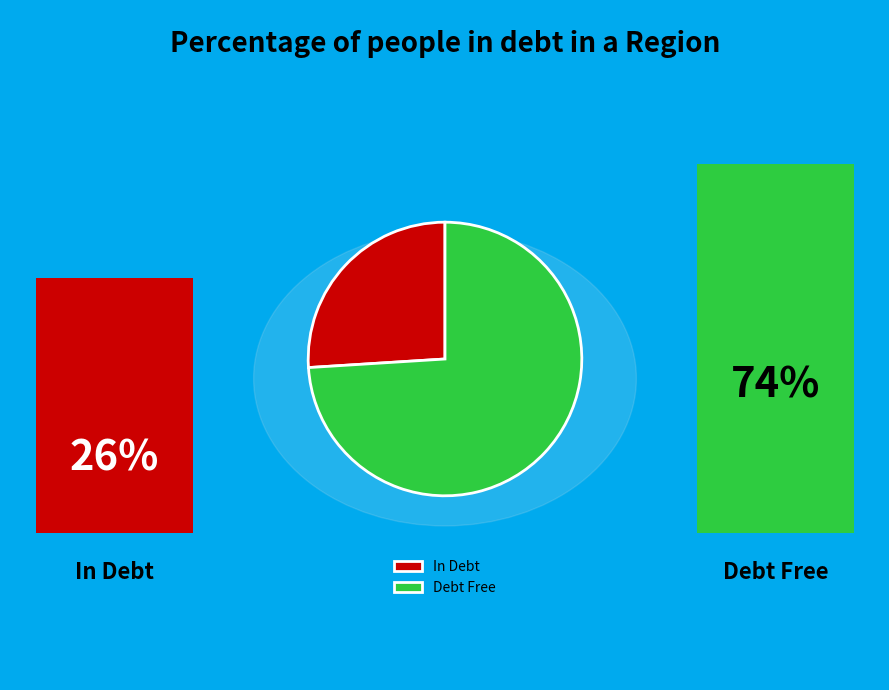

How many segments does this pie chart have?

2